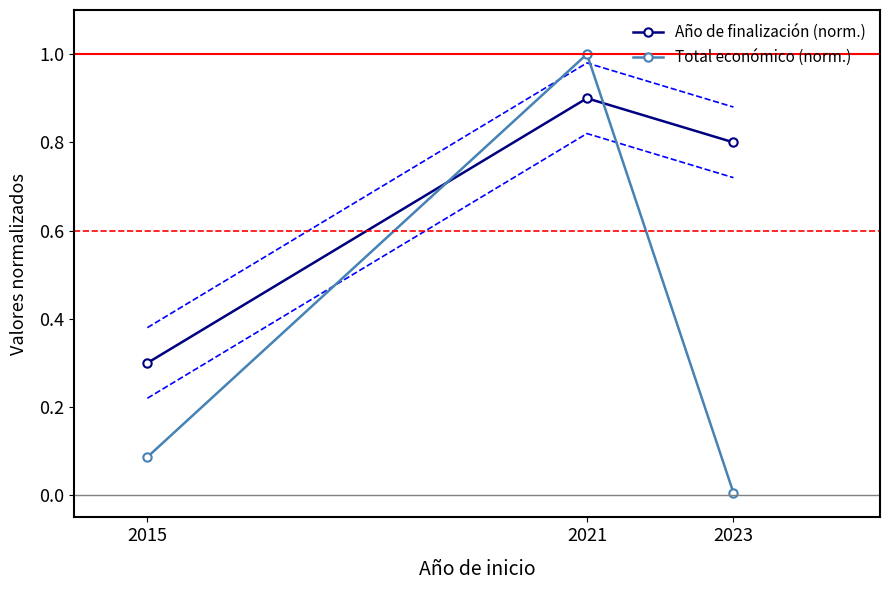

List the series in order of their overall mean, highest first.

Año de finalización (norm.), Total económico (norm.)